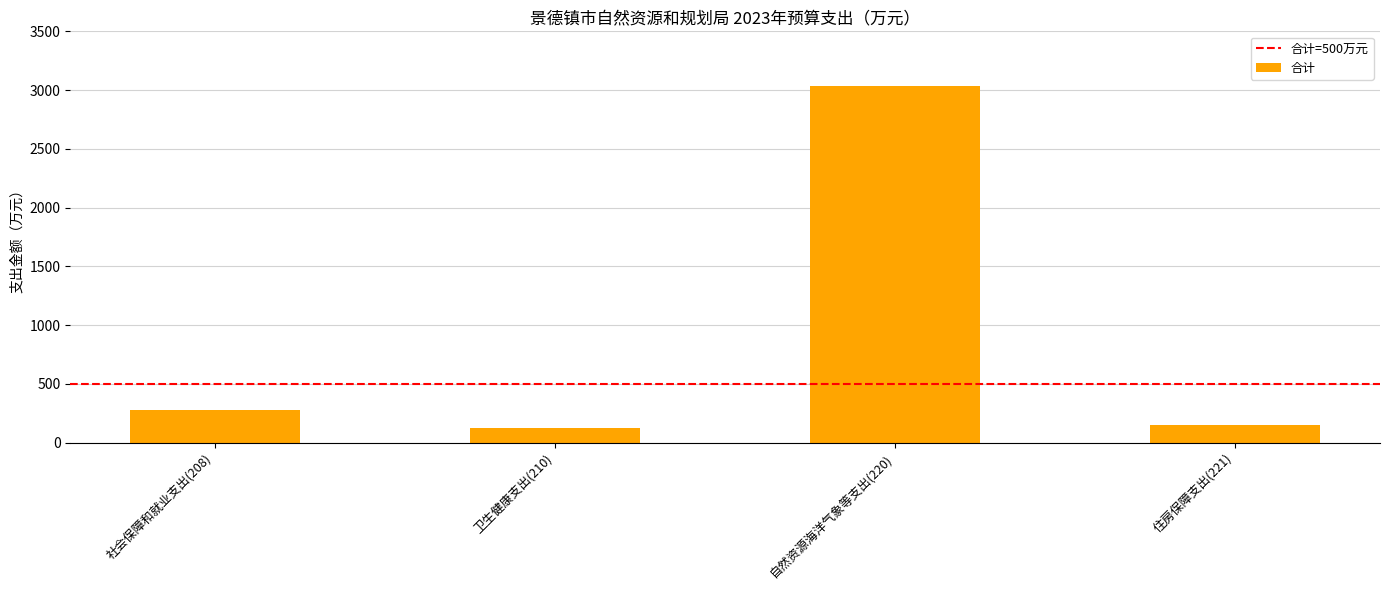

True or false: the data shows 941.8 at 自然资源海洋气象等支出(220).

False